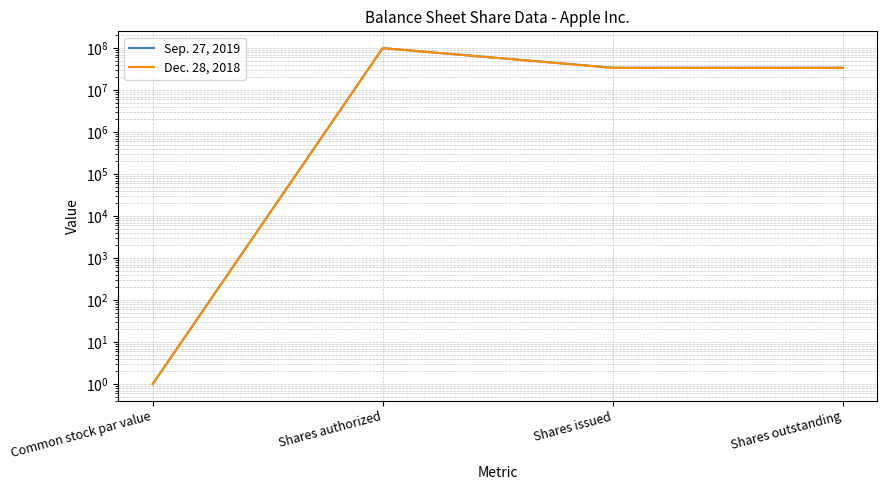

How many lines are shown in the chart?

2